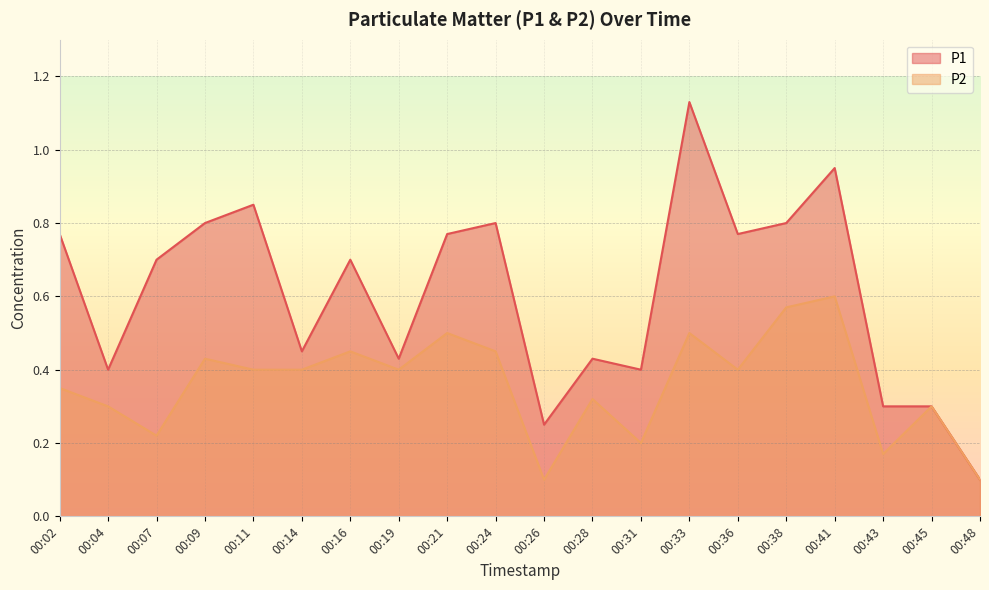

Which series has the widest spread of values?

P1